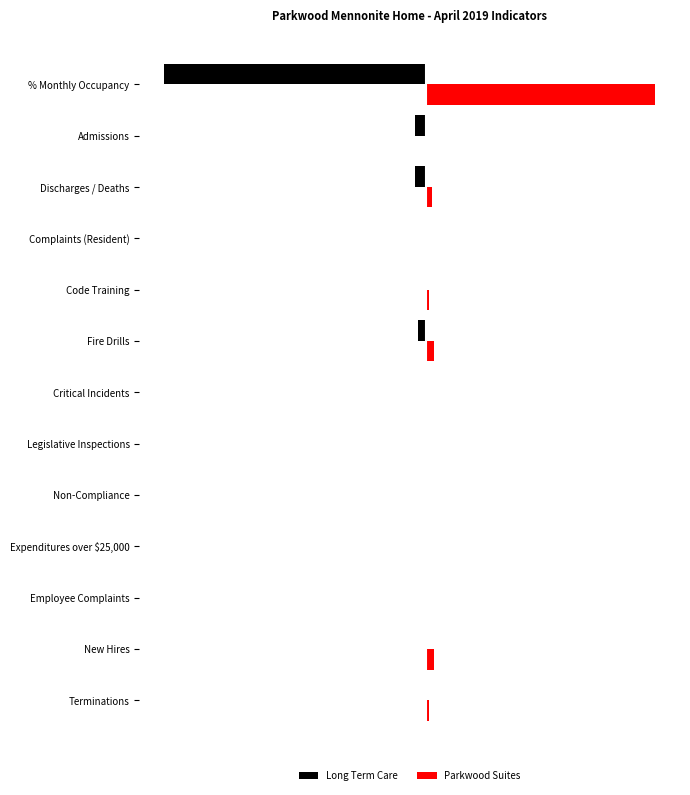

What are all the series names shown in the legend?

Long Term Care, Parkwood Suites